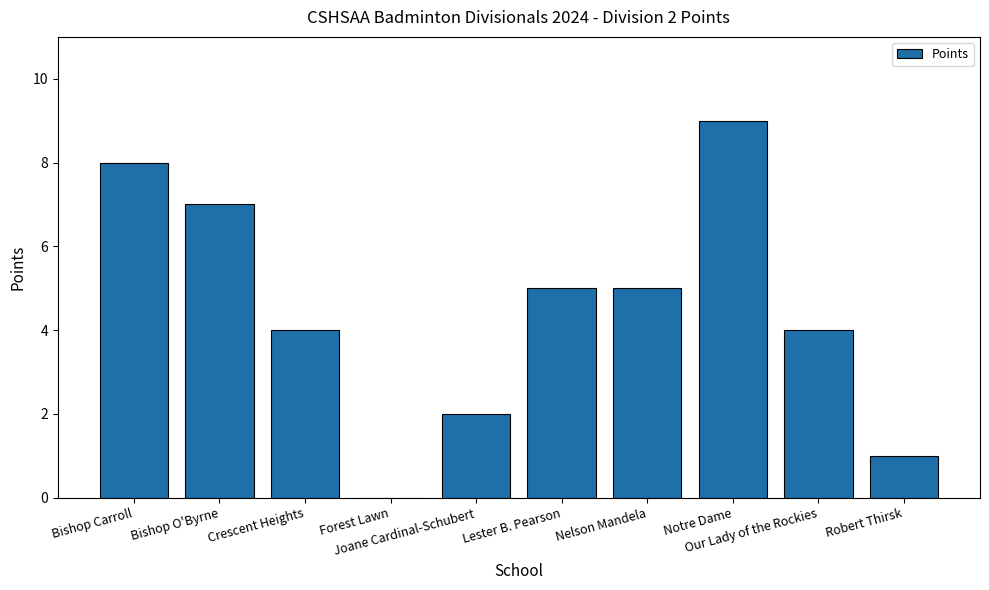

Which has a higher value, Bishop O'Byrne or Crescent Heights?

Bishop O'Byrne